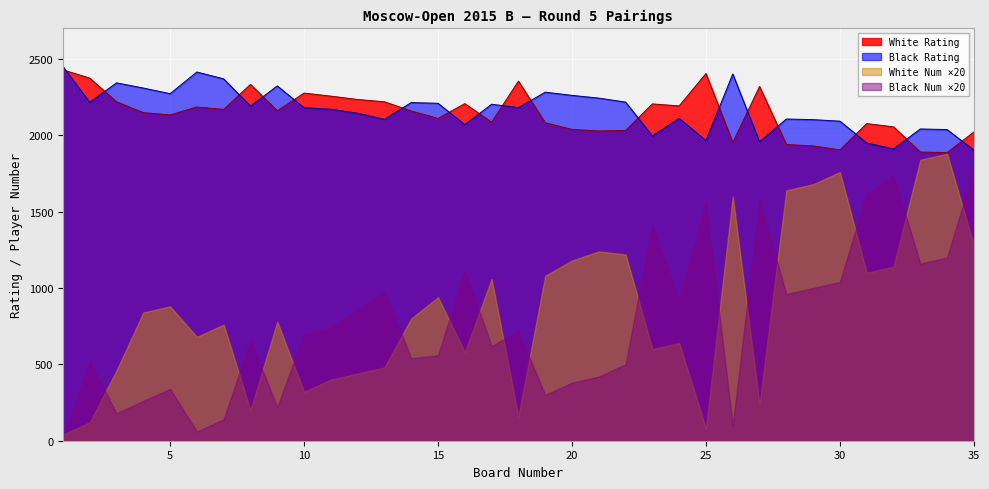

Where does the White Rating series first go above 2160?

1